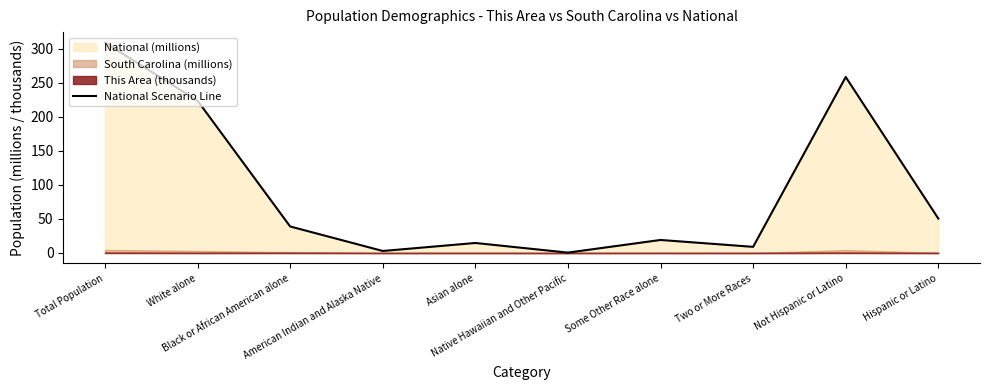

The chart shows a value of 258.3 at Not Hispanic or Latino. True or false?

True